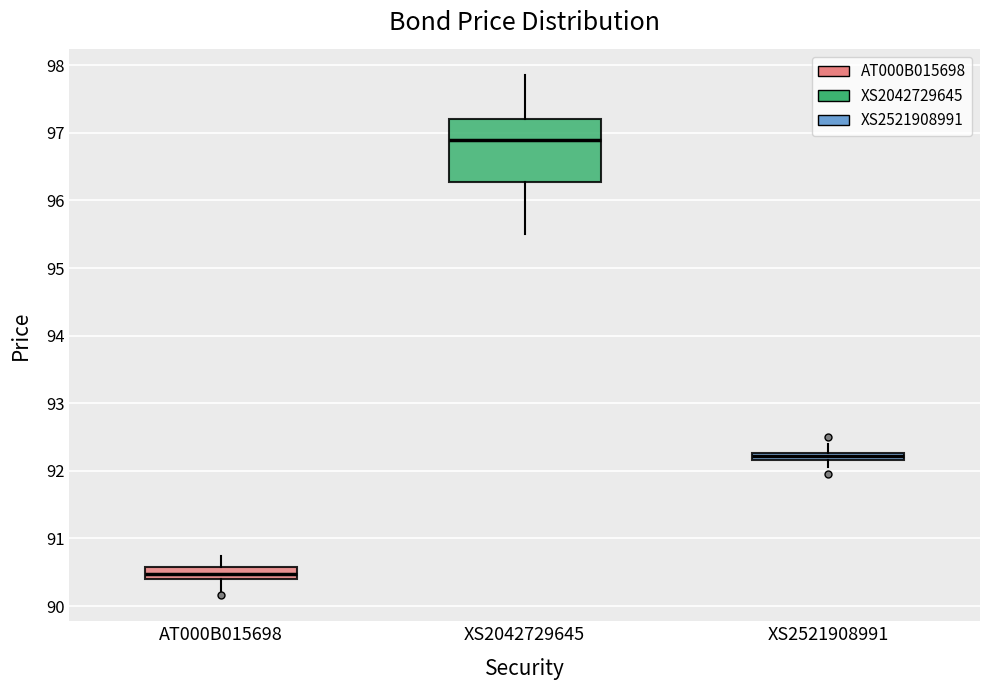

Which box has the highest median line?

XS2042729645